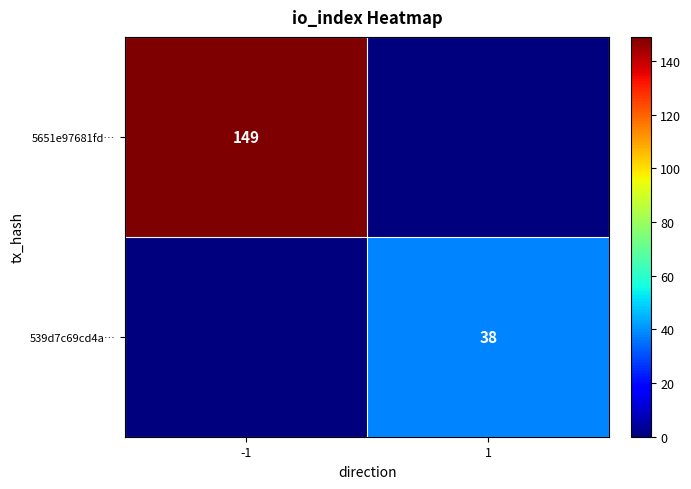

What is the difference between the highest and lowest values at -1?

149